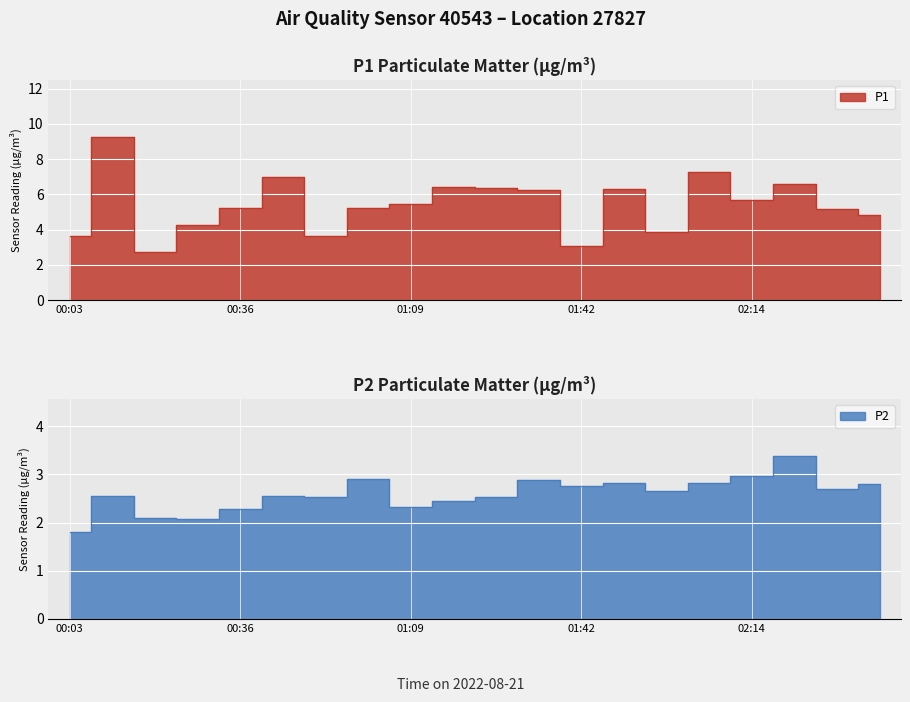

Which series changed the most between 00:12 and 00:36?

P1